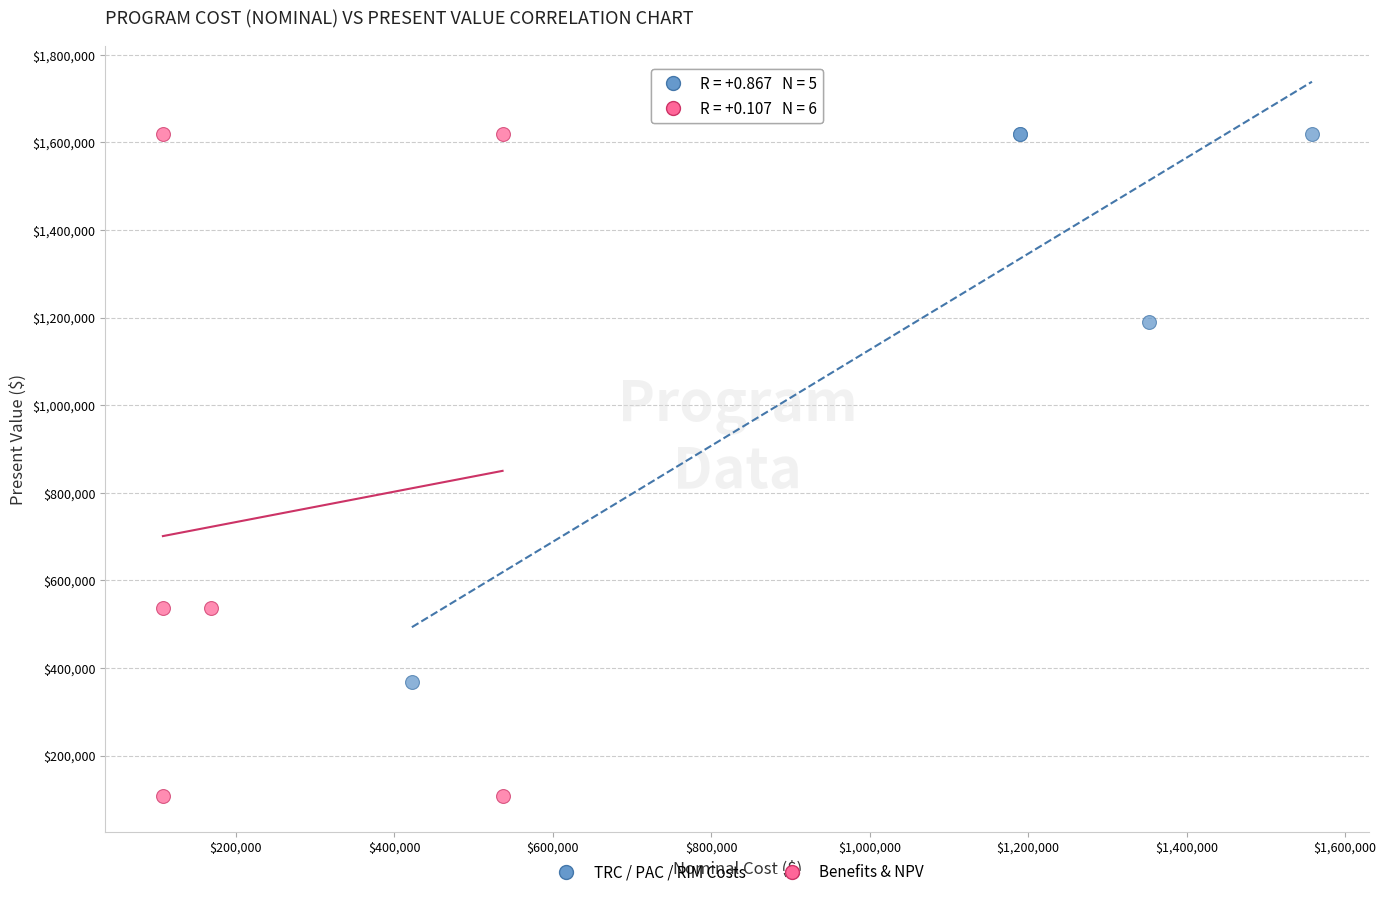

Which series has the largest Y range (max minus min)?

Benefits & NPV